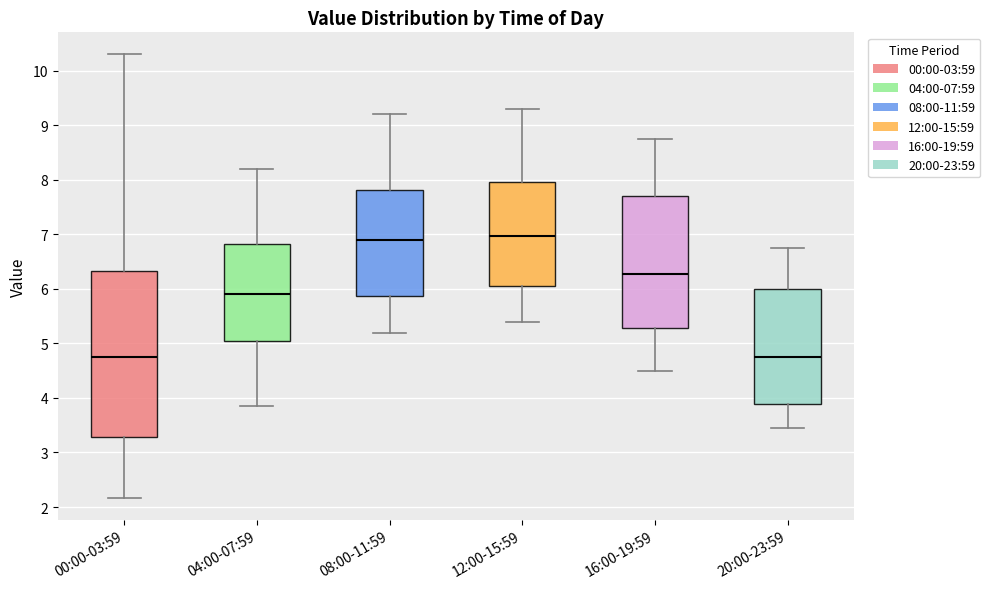

Reading left to right, read every box against the y-axis: the position of its median line, the range the box covers, and the ends of its whiskers. The values are not printed on the chart, so give them approximately, as read against the axis.

00:00-03:59: median 4.8, box 3.3 to 6.3, whiskers 2.2 to 10.3
04:00-07:59: median 5.9, box 5.1 to 6.8, whiskers 3.9 to 8.2
08:00-11:59: median 6.9, box 5.9 to 7.8, whiskers 5.2 to 9.2
12:00-15:59: median 7.0, box 6.1 to 8.0, whiskers 5.4 to 9.3
16:00-19:59: median 6.3, box 5.3 to 7.7, whiskers 4.5 to 8.8
20:00-23:59: median 4.8, box 3.9 to 6.0, whiskers 3.5 to 6.8